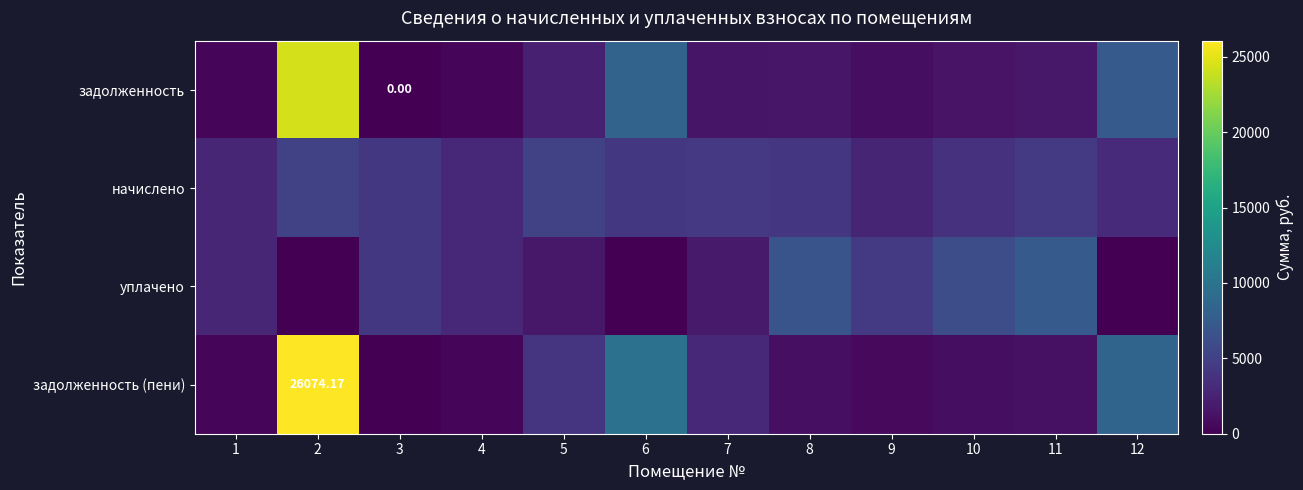

At which category is the sum across all series the highest?

2